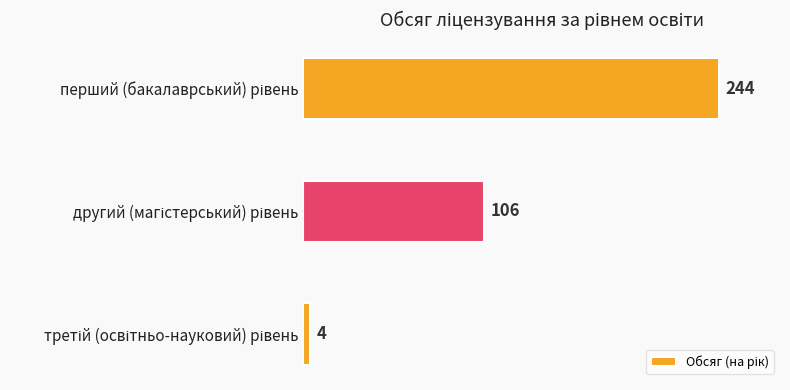

What is the sum of all values?

354